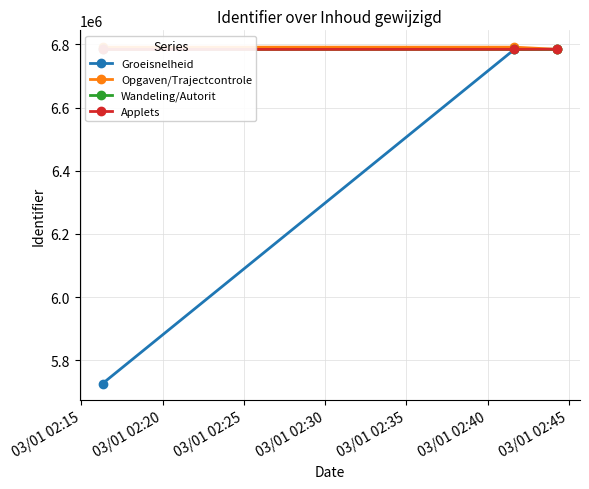

What is the maximum value for Groeisnelheid?

6784833